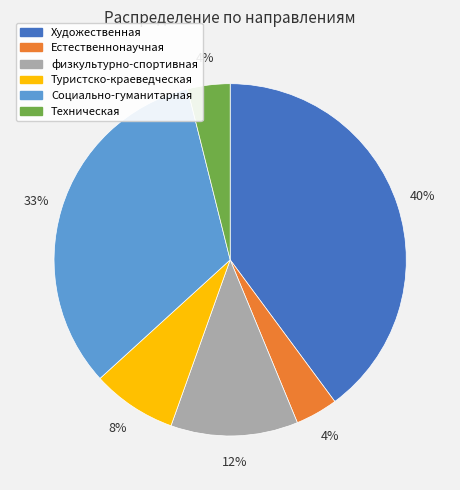

How many slices are in this pie chart?

6